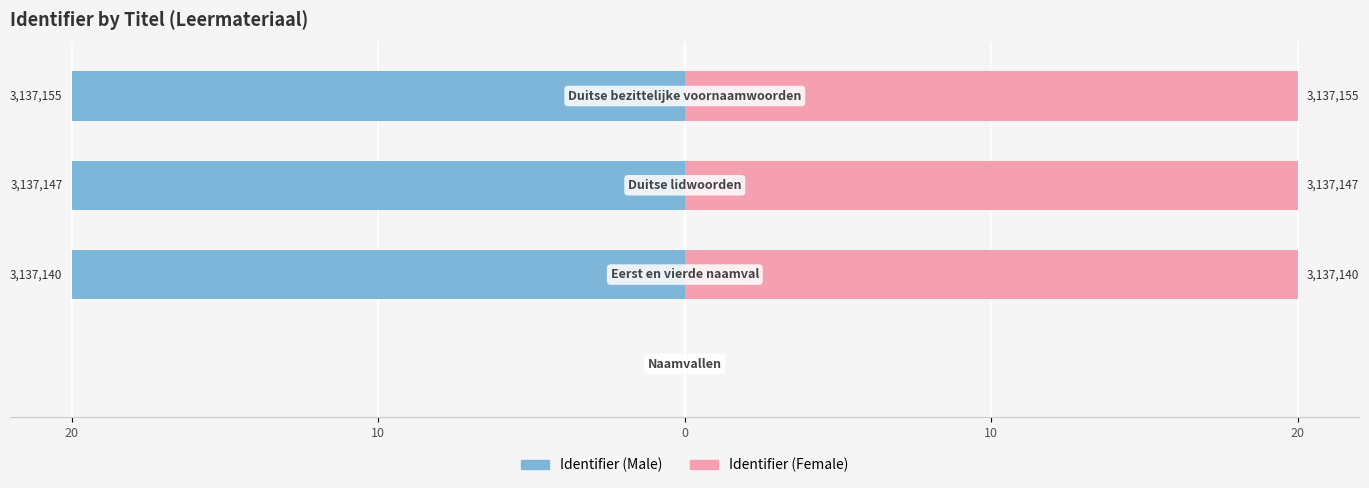

Between 20 and 10, which is larger?

20